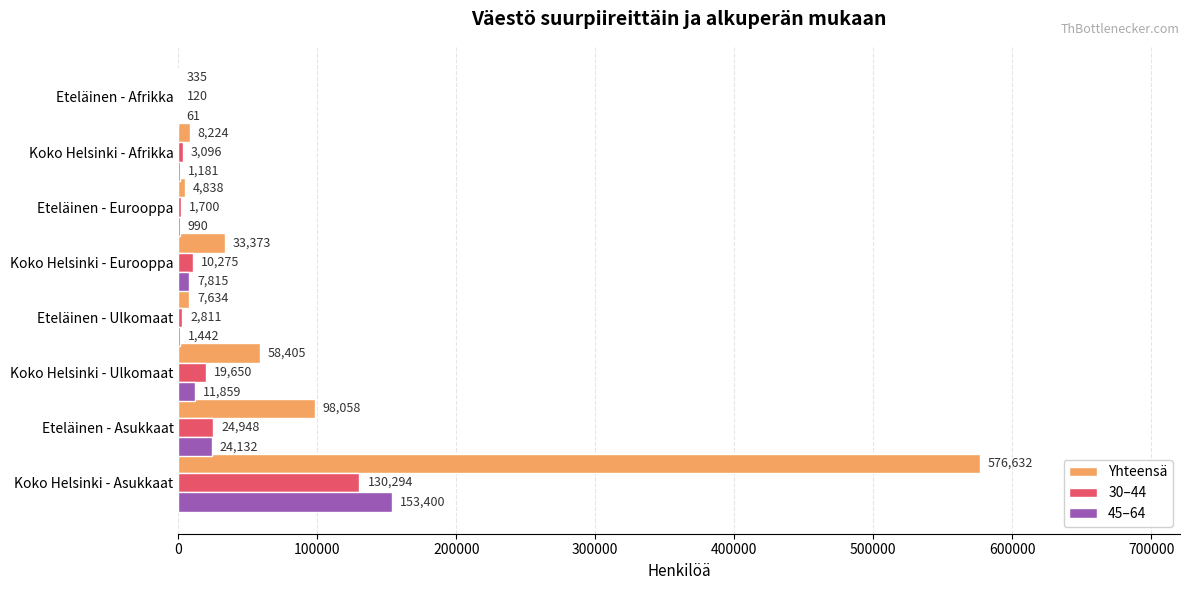

What are all the series names shown in the legend?

Yhteensä, 30–44, 45–64